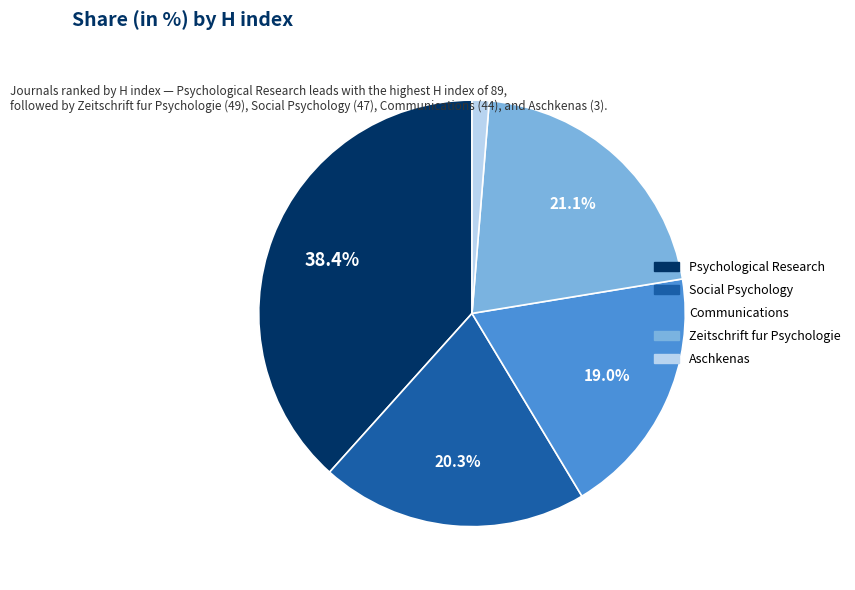

To the nearest percent, what portion does Social Psychology represent?

20%